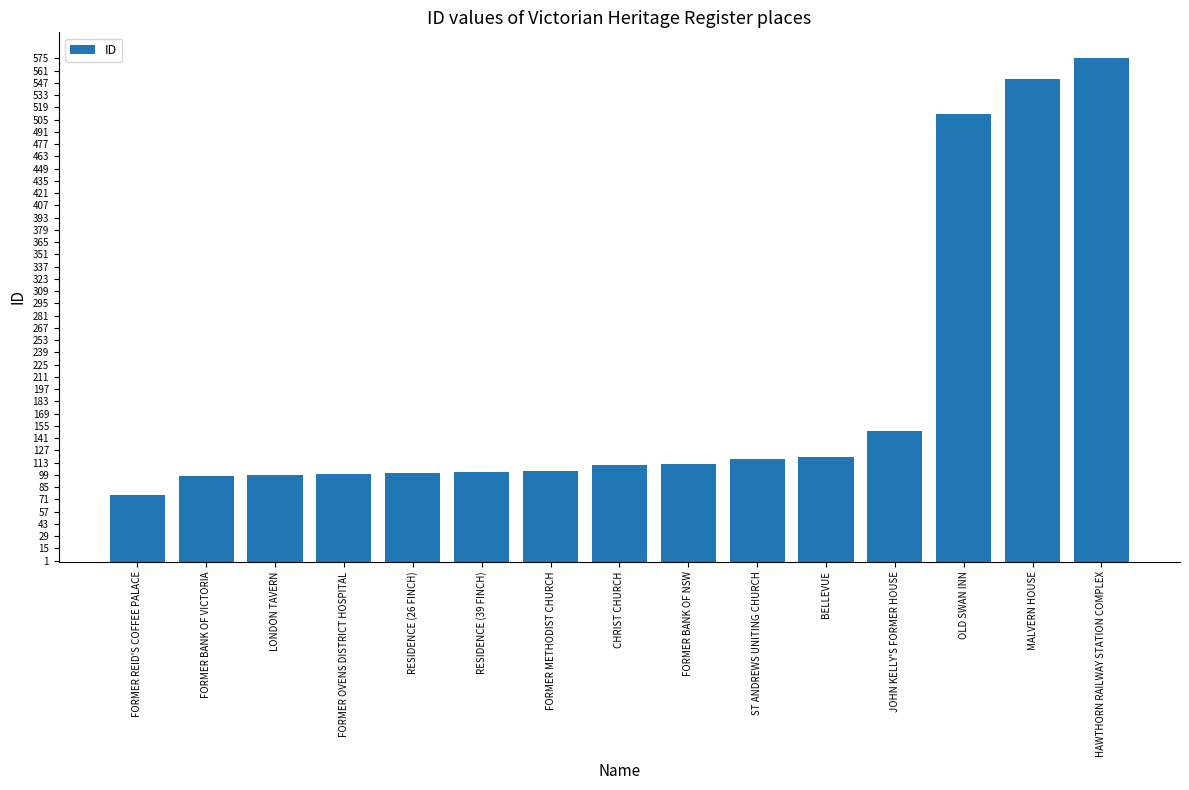

What is the label of the 4th bar from the right?

JOHN KELLY'S FORMER HOUSE